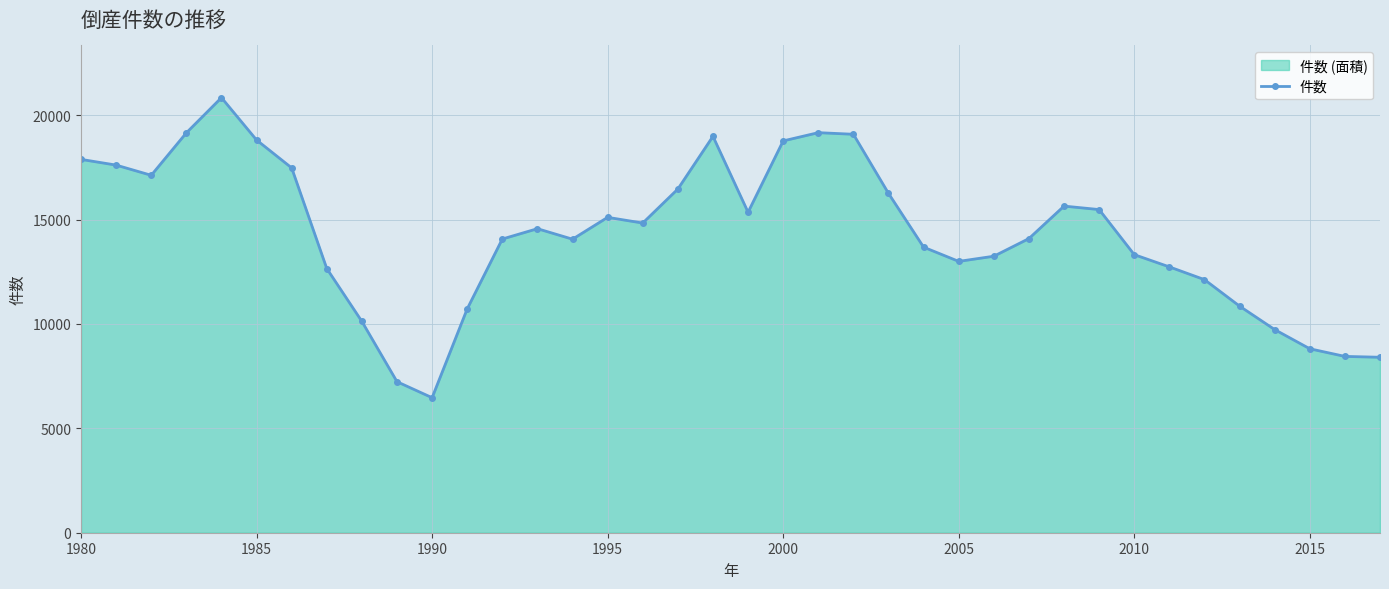

What is the minimum value shown in the chart?

6468